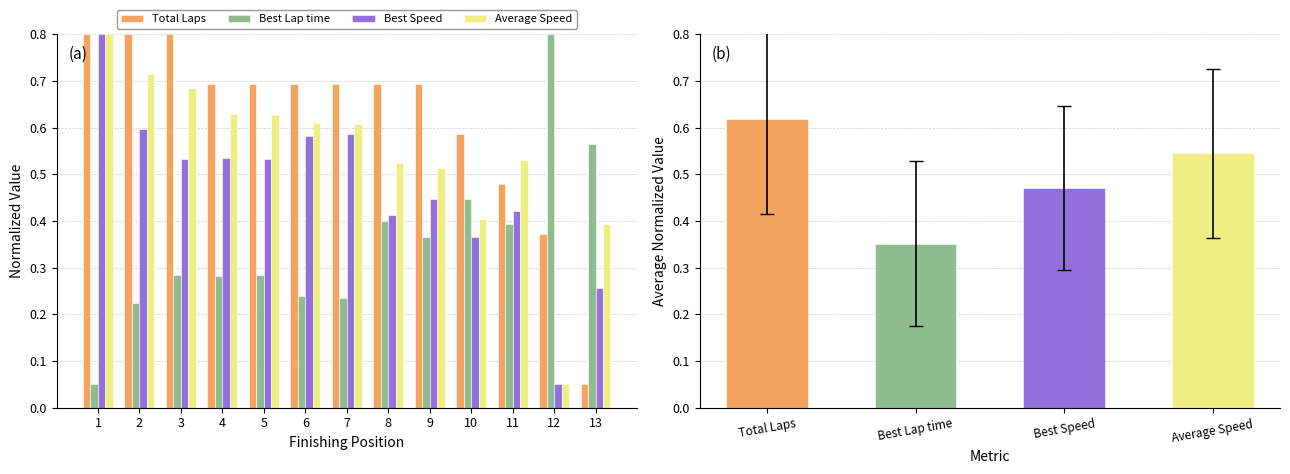

The Best Lap time series shows 0.4 at 10. True or false?

True